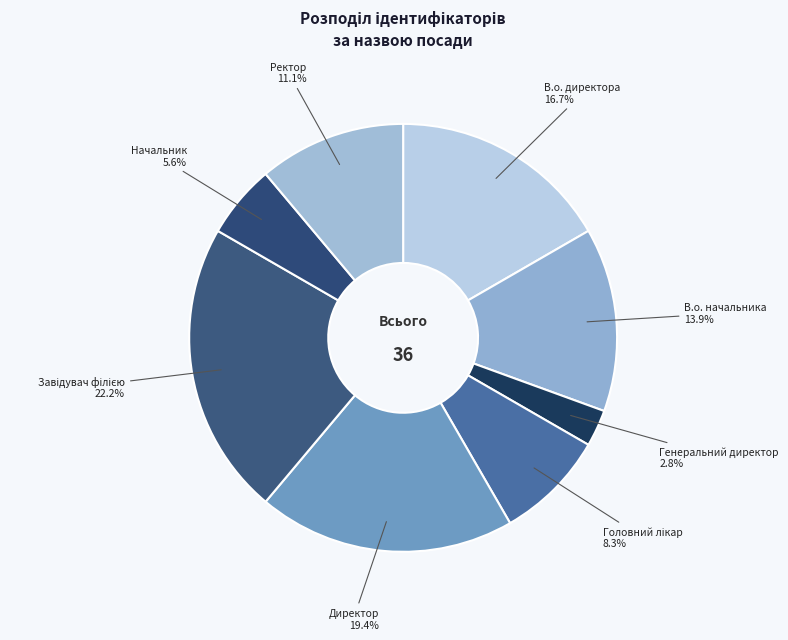

Which slice is the smallest?

Генеральний директор